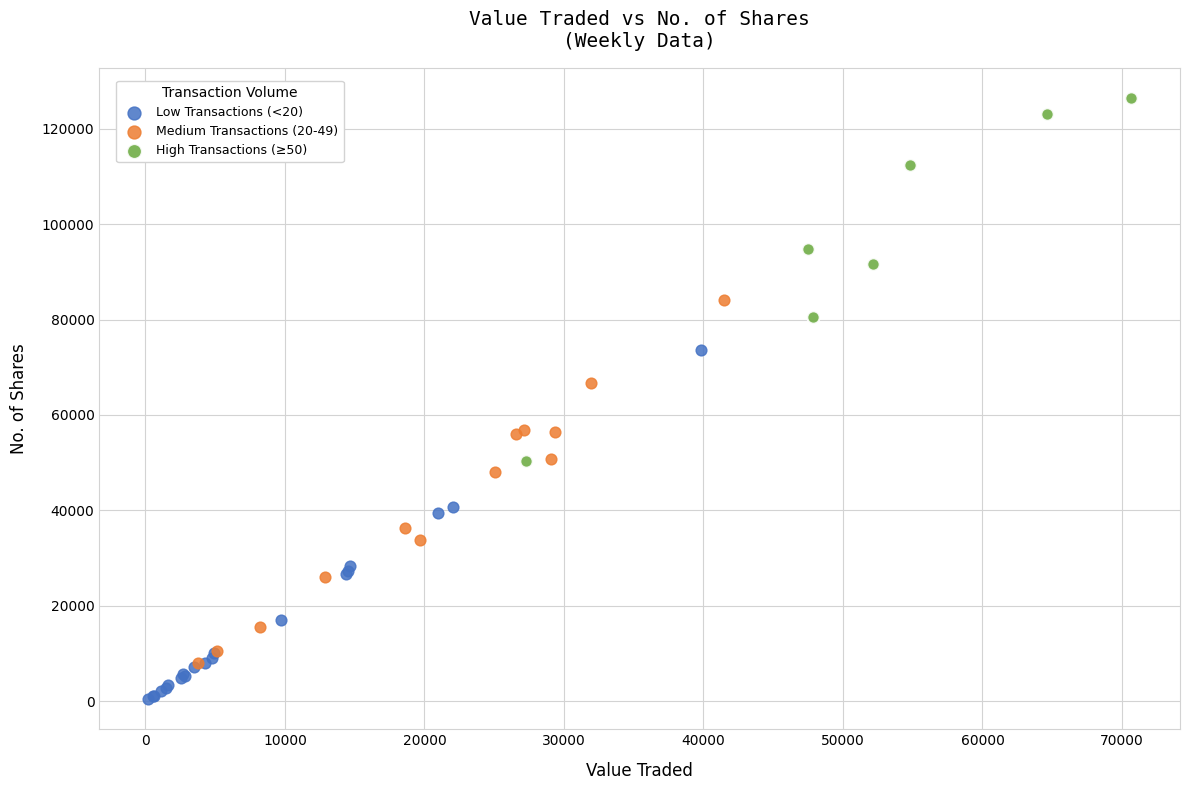

Which series contains the highest Y value?

High Transactions (≥50)